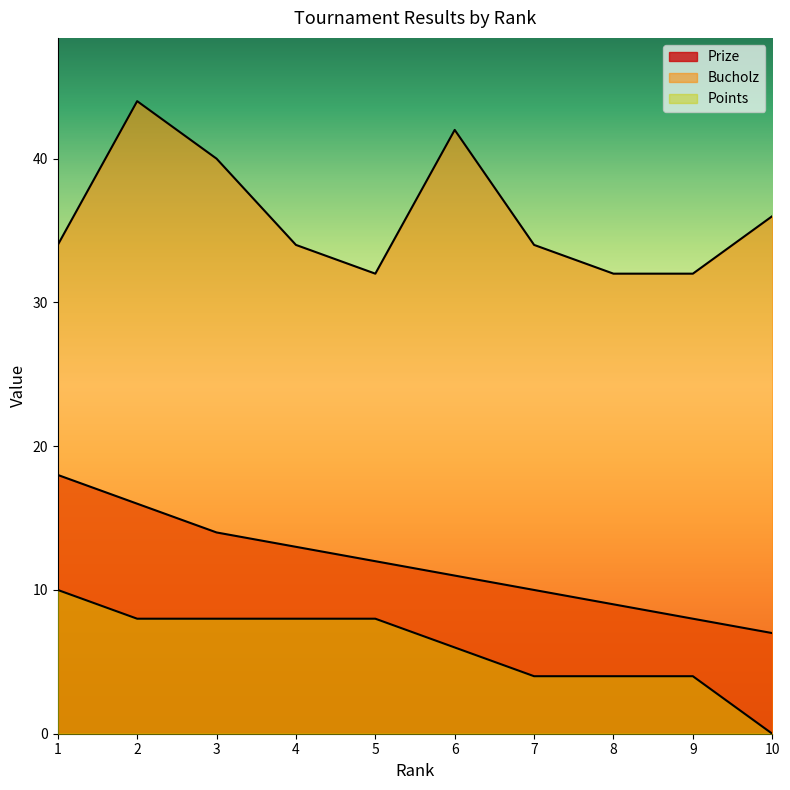

Where does the Points series first go above 8?

1